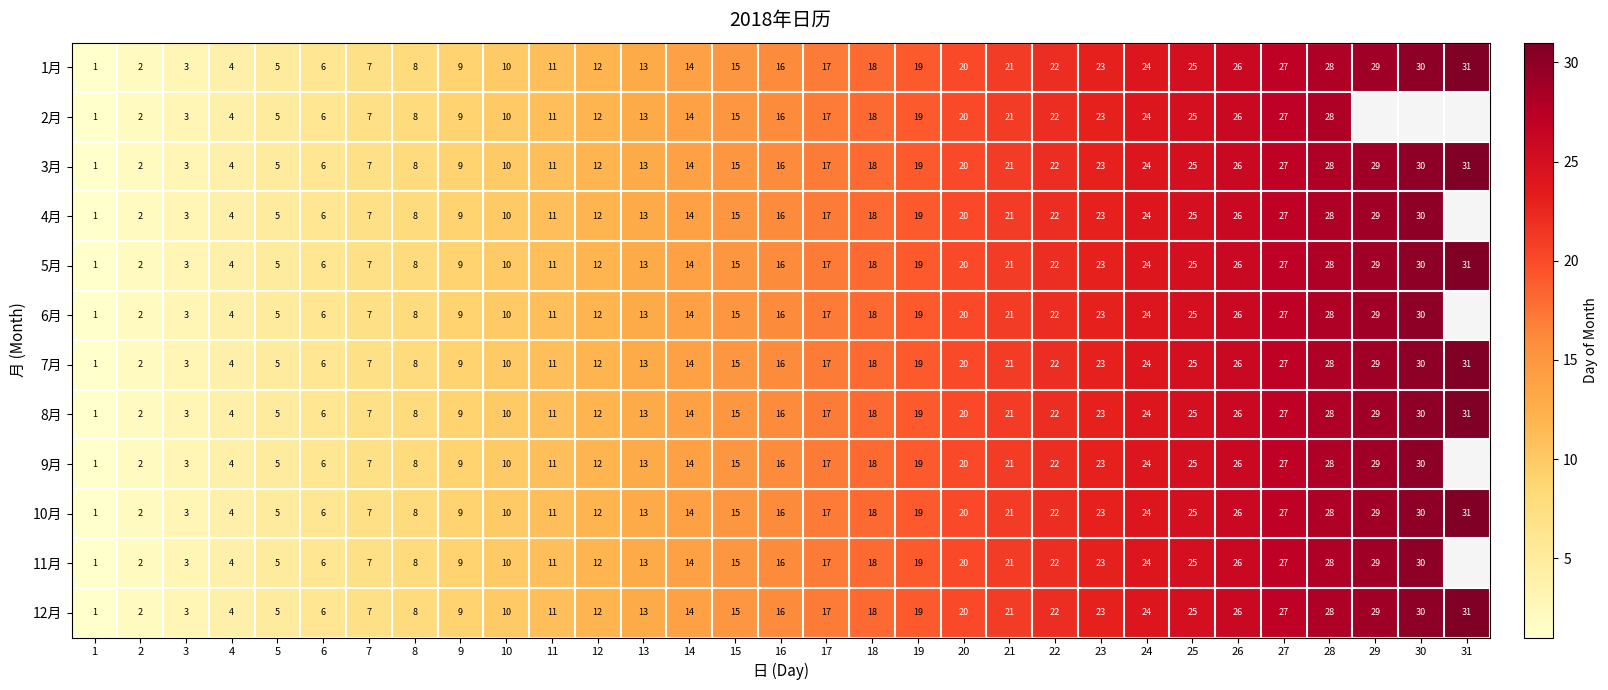

Which label corresponds to the smallest value in the chart?

1